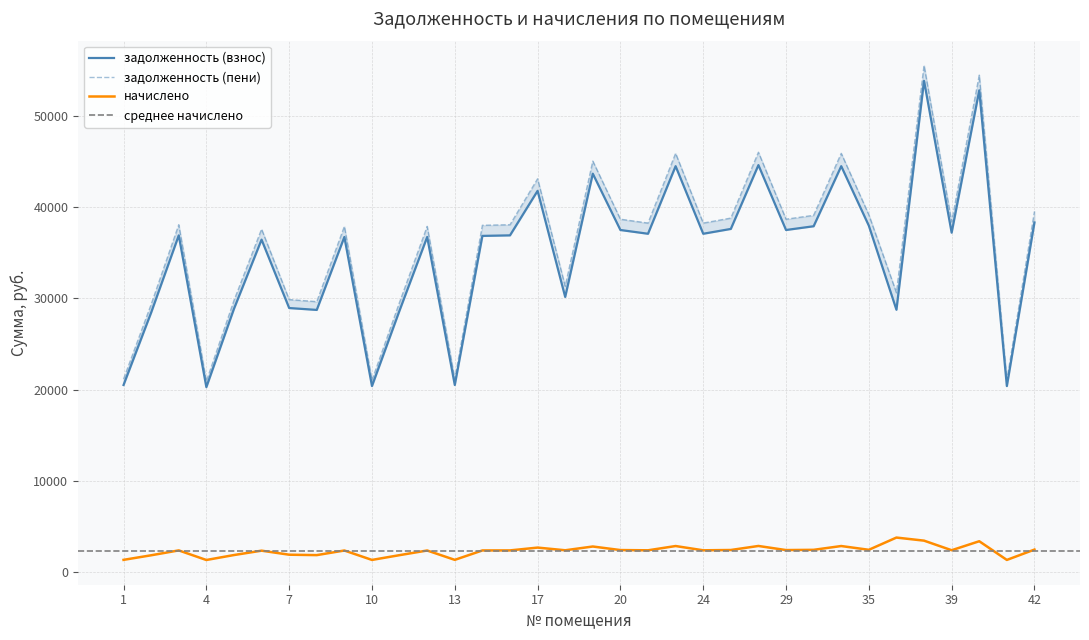

What is the difference between the highest and lowest values at 8?

27833.5